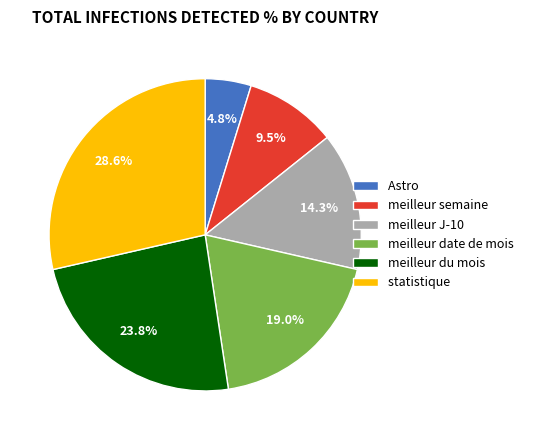

Is it true that meilleur J-10 is 26% of the pie?

False